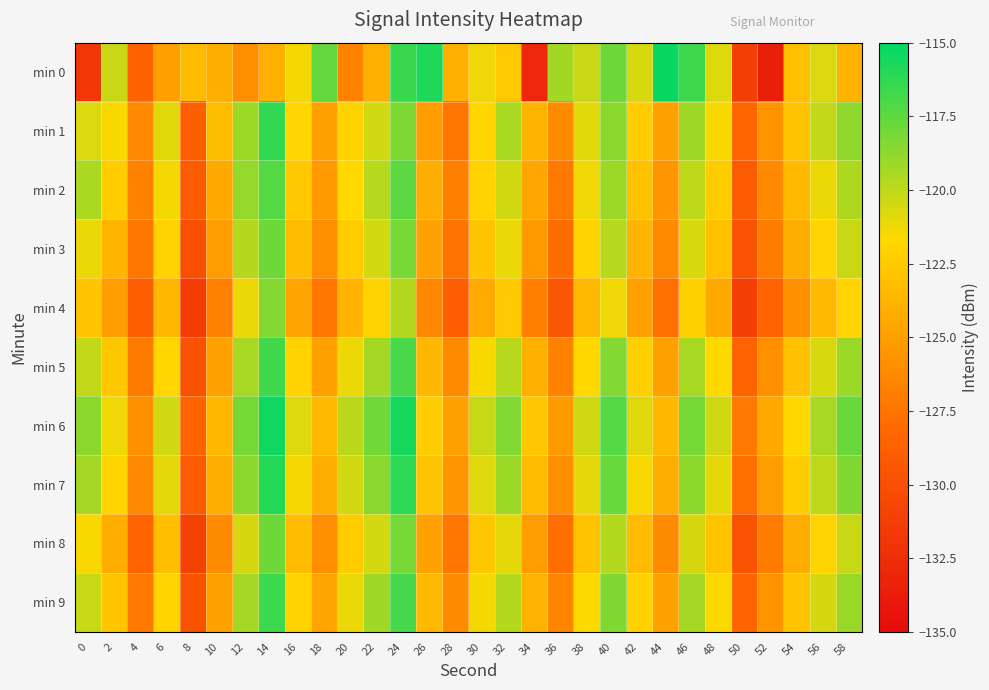

Which series has the largest total across all categories?

min 6